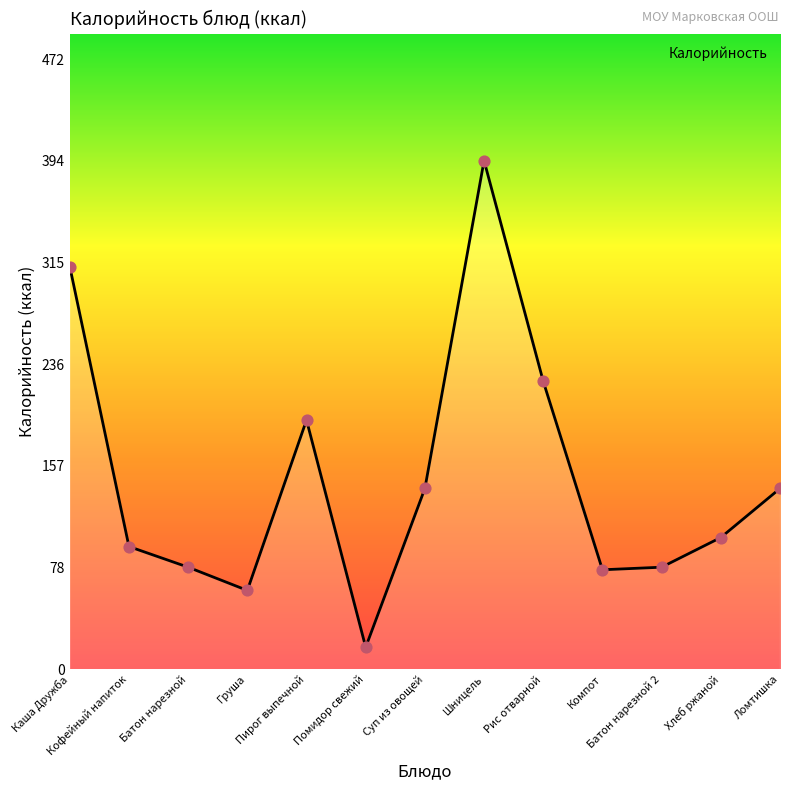

Approximately how many times larger is the value at Суп из овощей compared to Ломтишка?

1.0